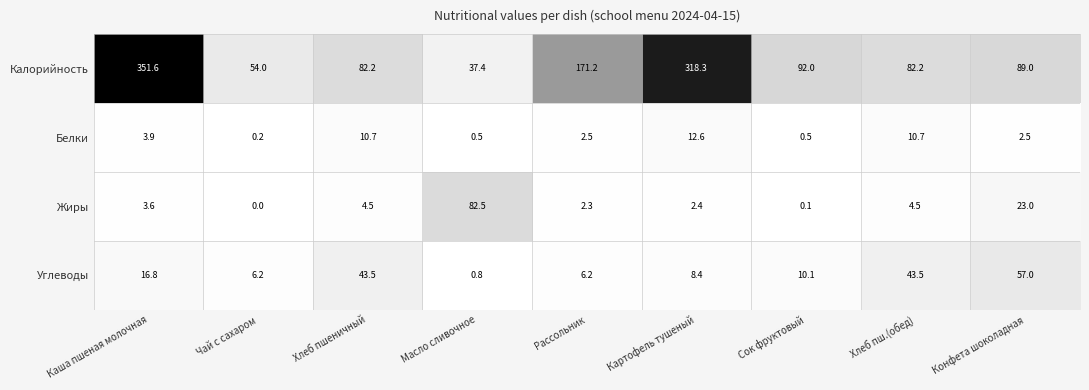

Read the Калорийность value at Хлеб пш.(обед).

82.2